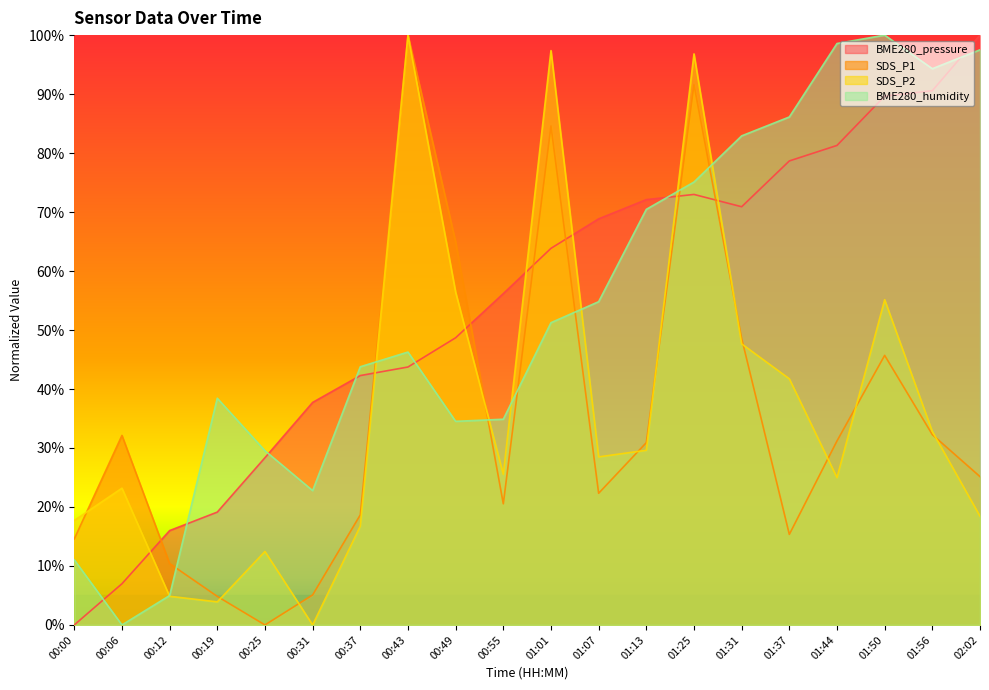

How many values in the BME280_humidity series exceed 0?

19